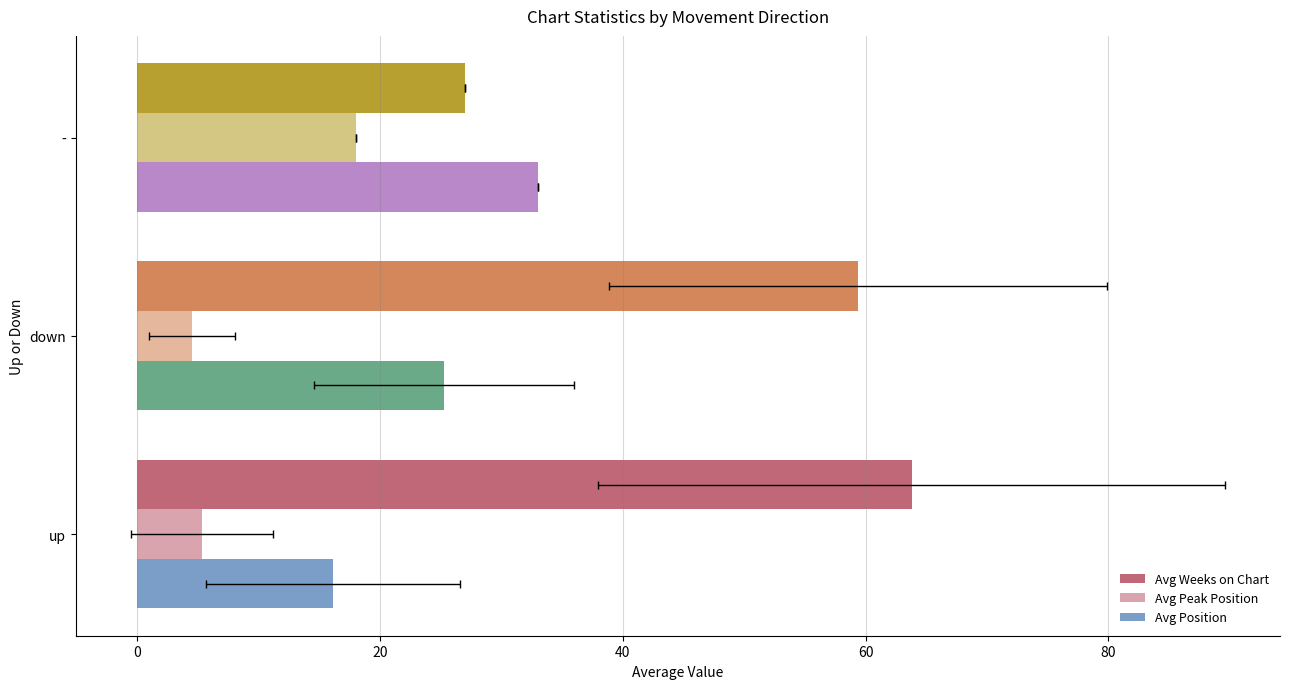

What is the difference between the maximum and second lowest values in the Avg Weeks on Chart series?

4.4